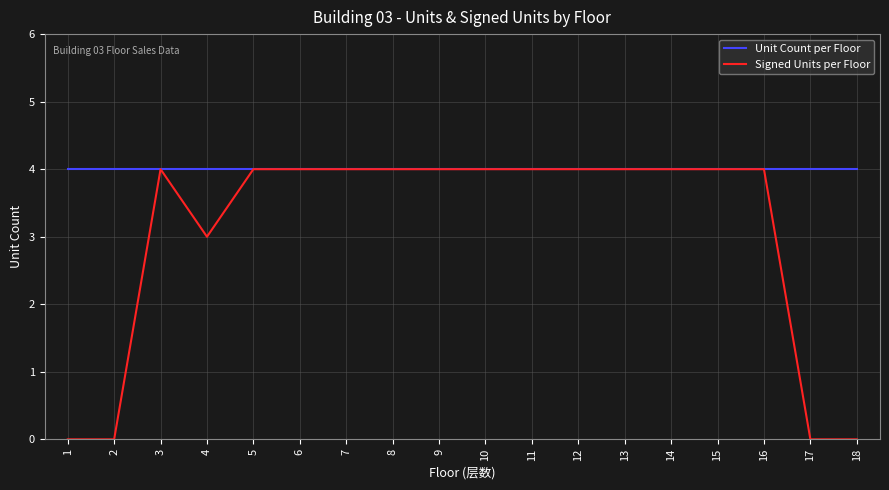

Count the Signed Units per Floor values in the range 3 to 4.

14